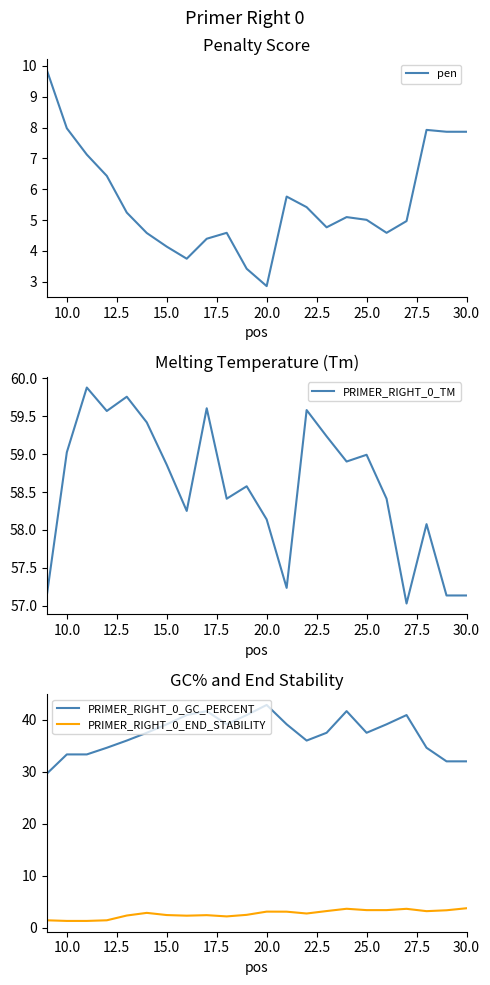

What is the highest value of the PRIMER_RIGHT_0_TM series?

59.9